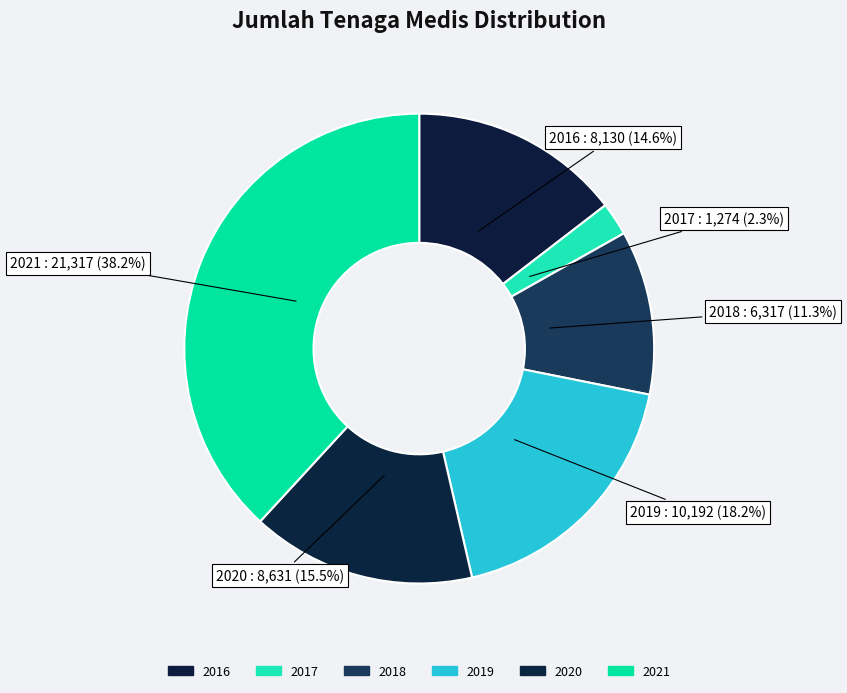

Is there a majority slice in this chart?

No